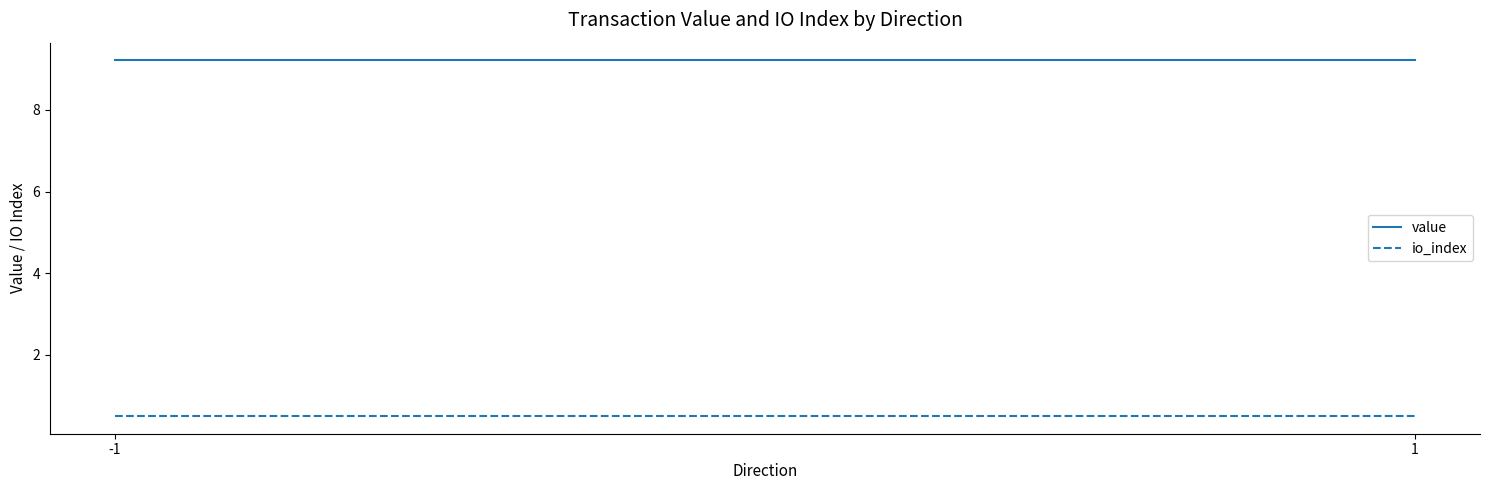

What is the value of the io_index point at the 2nd from the left?

0.5